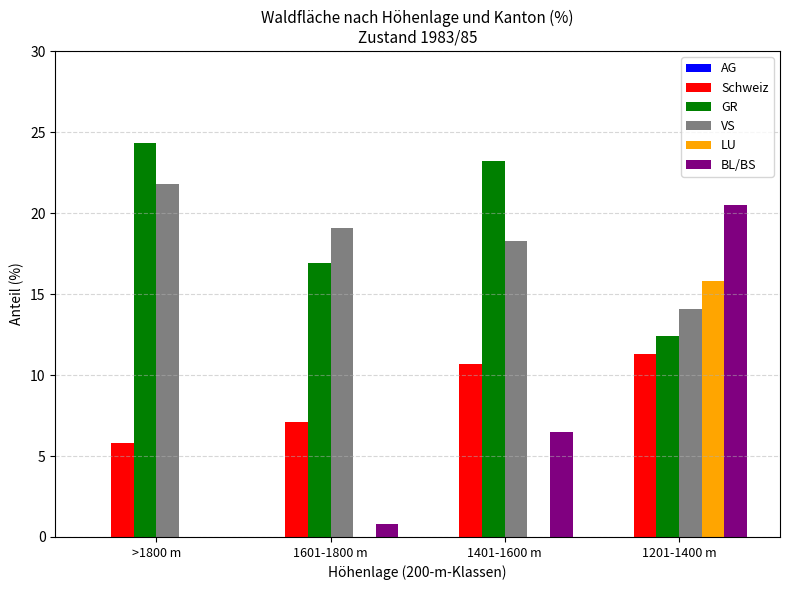

Where does the Schweiz series first go above 10?

1401-1600 m